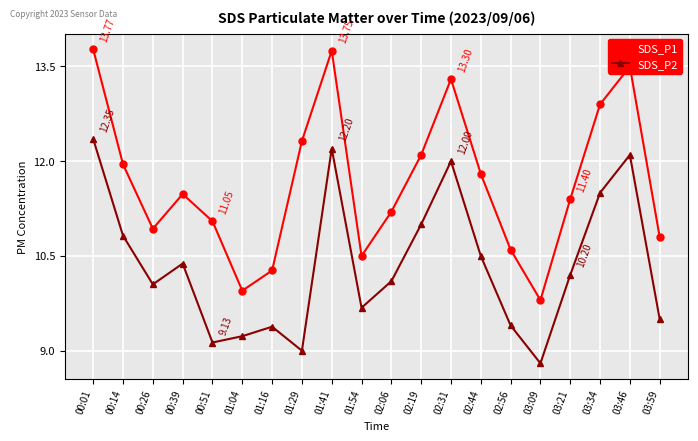

At which category does SDS_P1 reach its first local valley?

00:26